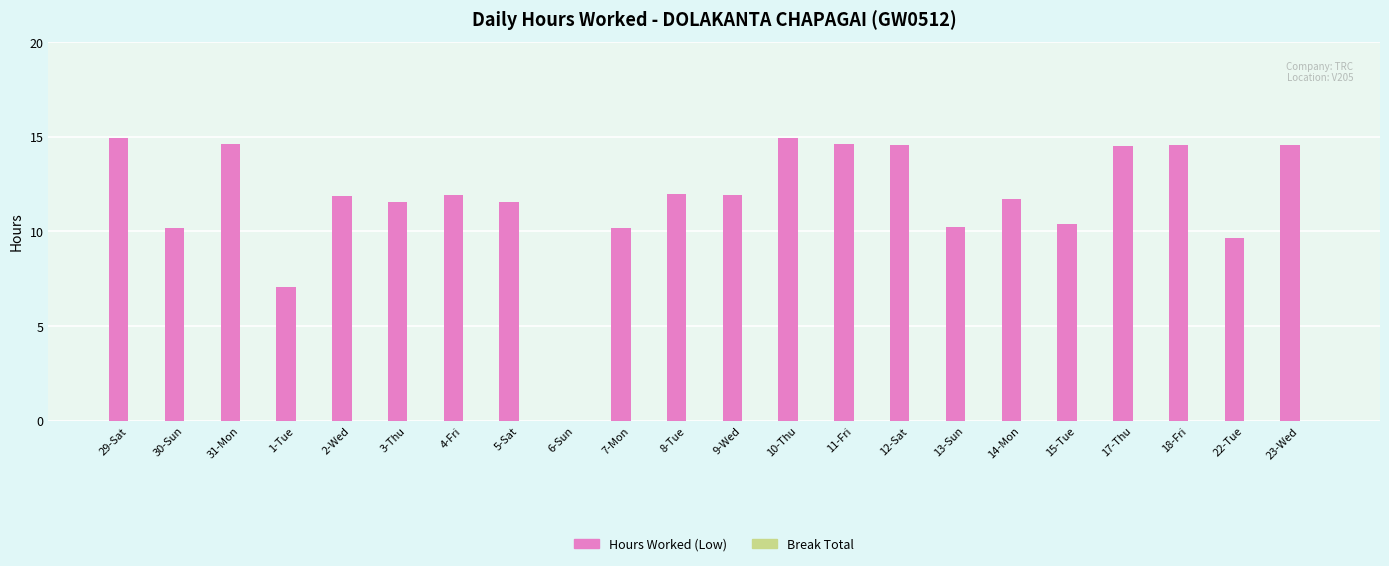

Where does the data first go above 11?

29-Sat